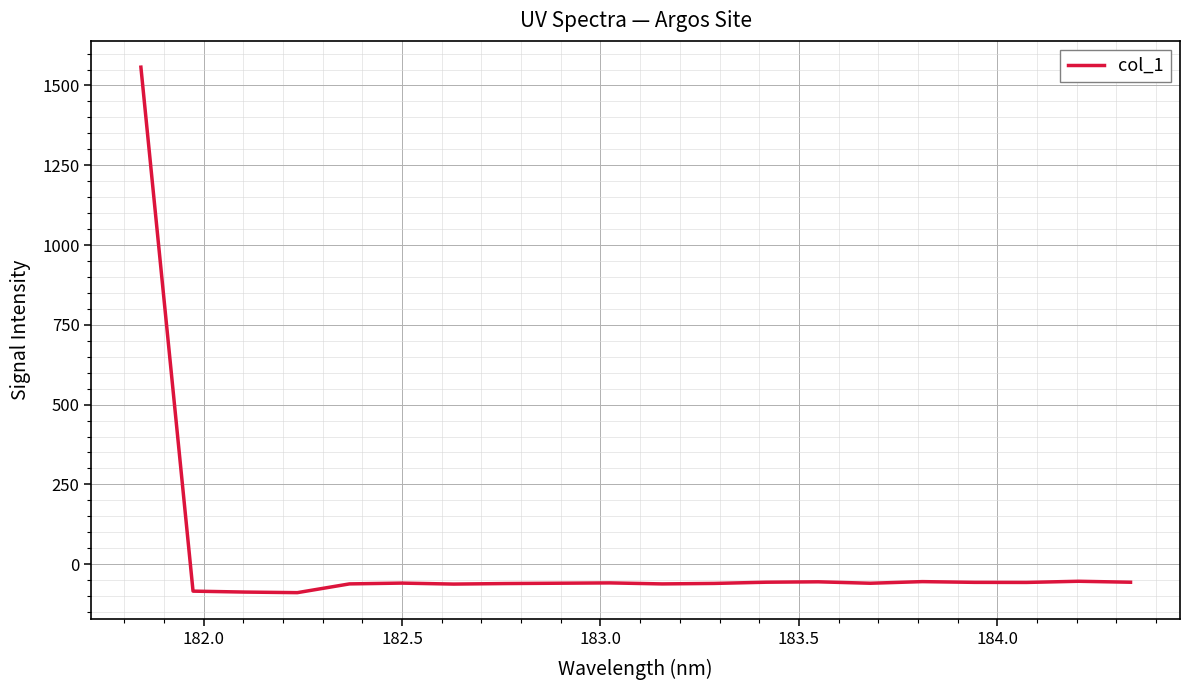

True or false: there are more than 2 points higher than both neighbors.

True